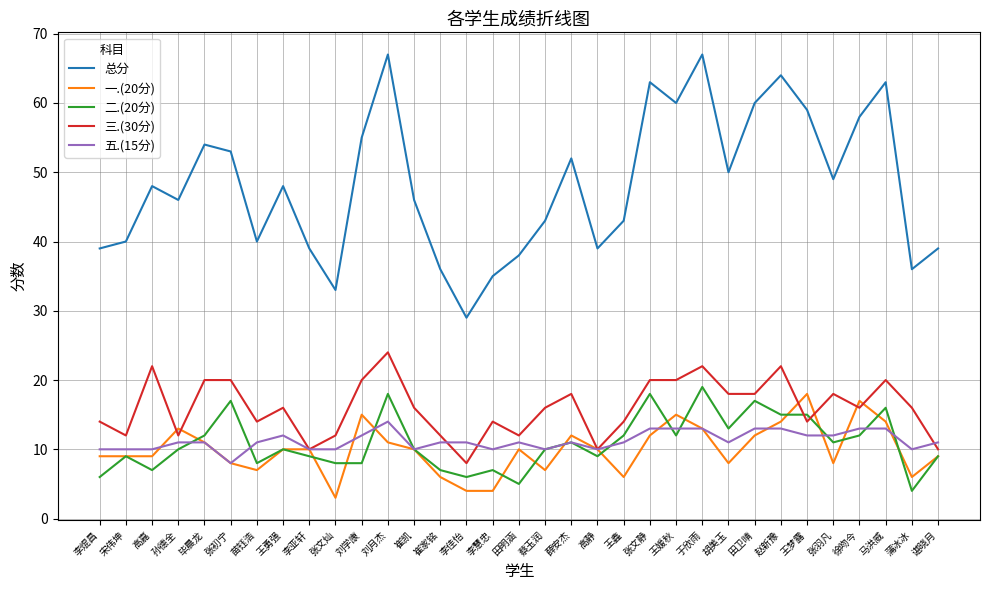

Is it true that 二.(20分) equals 18 at 张文静?

True